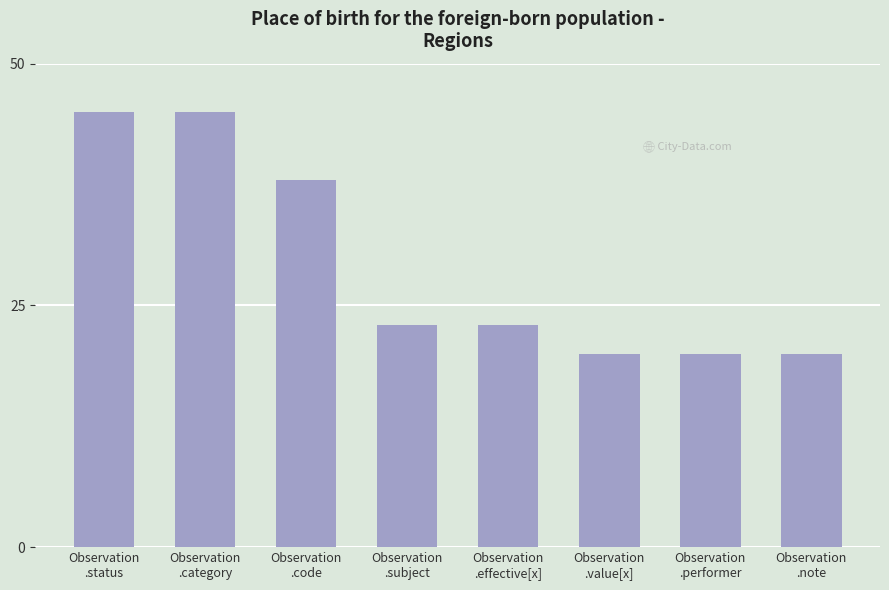

What is the greatest value displayed?

45